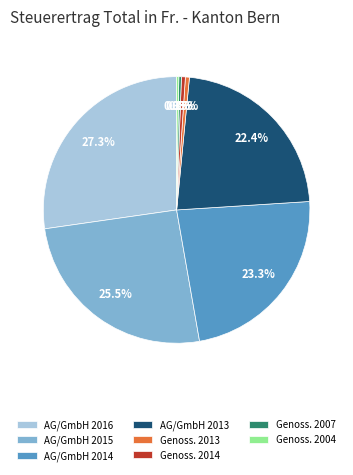

Do AG/GmbH 2016 and Genoss. 2014 together represent more than half of the pie?

No